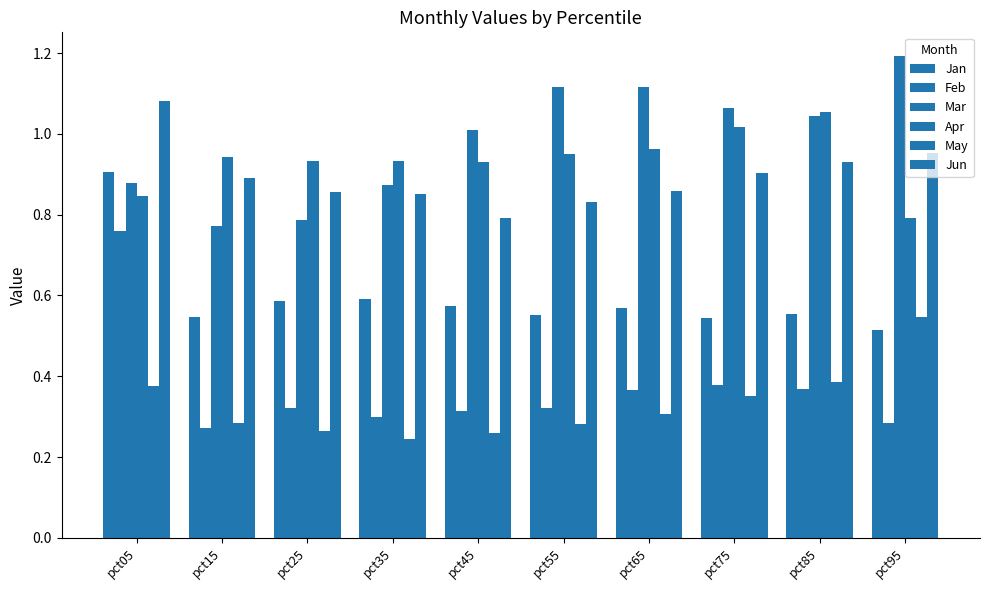

The Jun series shows 1.4 at pct15. True or false?

False